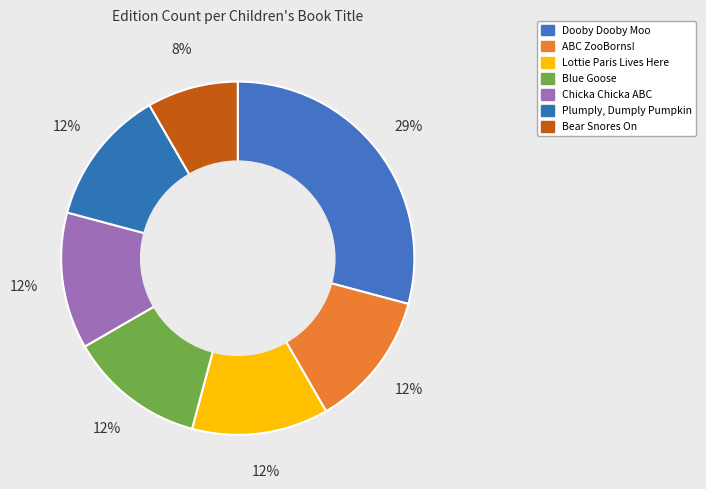

How many slices are in this pie chart?

7